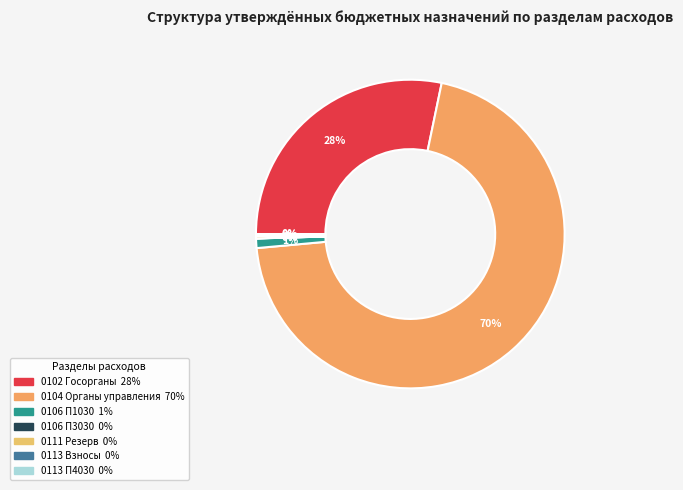

How many slices are in this pie chart?

7